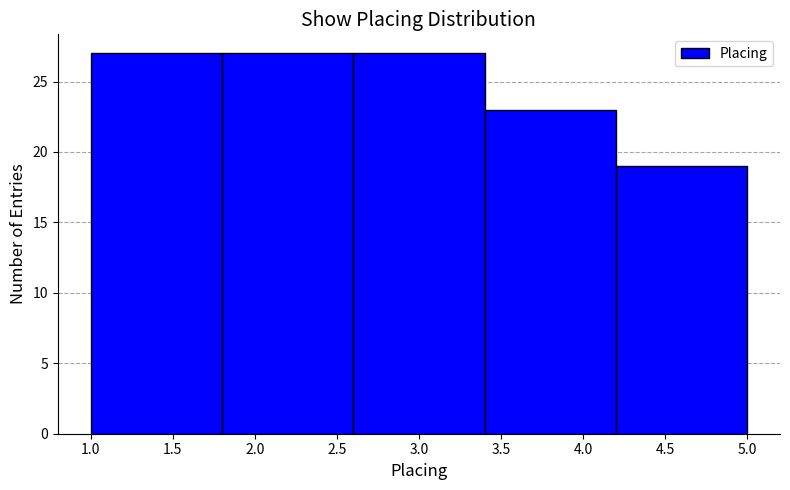

Reading left to right, transcribe this chart: for each bar, give the range it covers on the x-axis and its height. The values are not printed on the chart, so give them approximately, as read against the axis.

1.0 to 1.8: 27
1.8 to 2.6: 27
2.6 to 3.4: 27
3.4 to 4.2: 23
4.2 to 5.0: 19